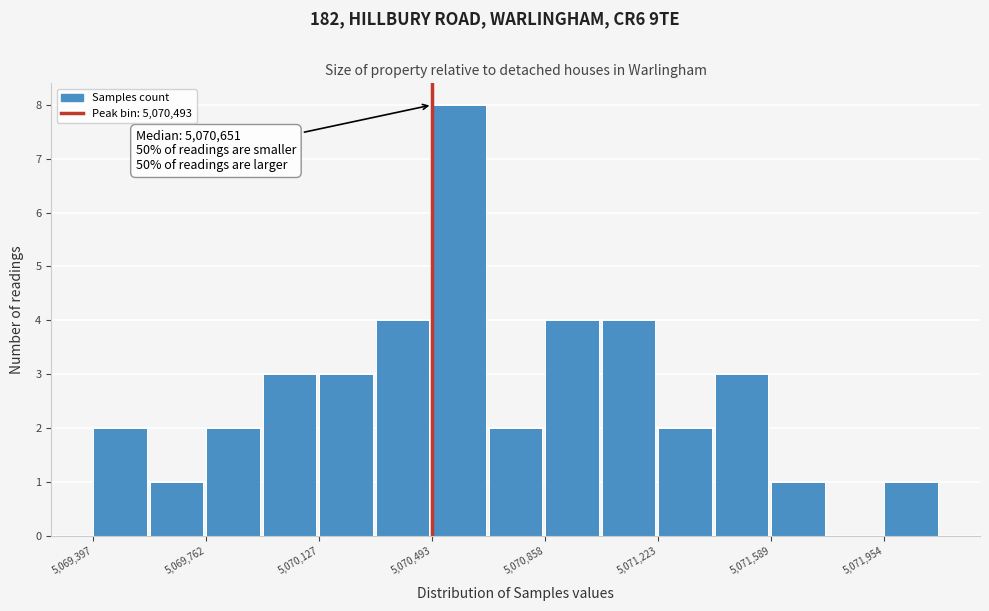

Around what value on the x-axis is the tallest bar? Give the approximate position of its centre, as read against the axis.

5070600